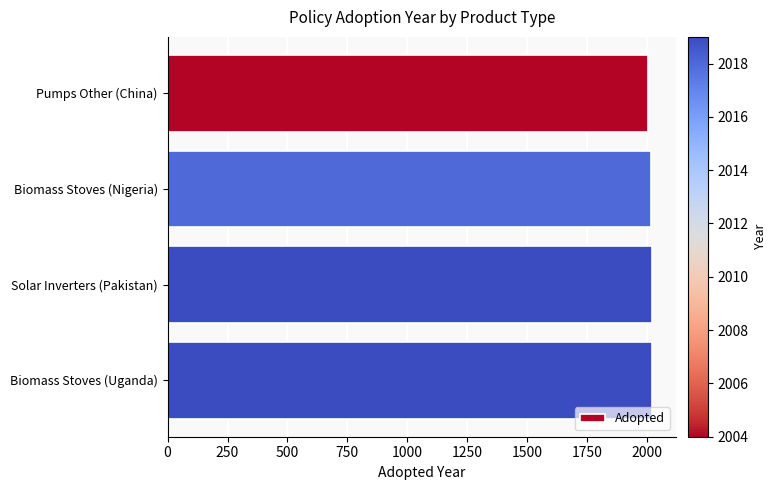

What is the ratio of the value at Biomass Stoves (Nigeria) to the value at Pumps Other (China)?

1.0